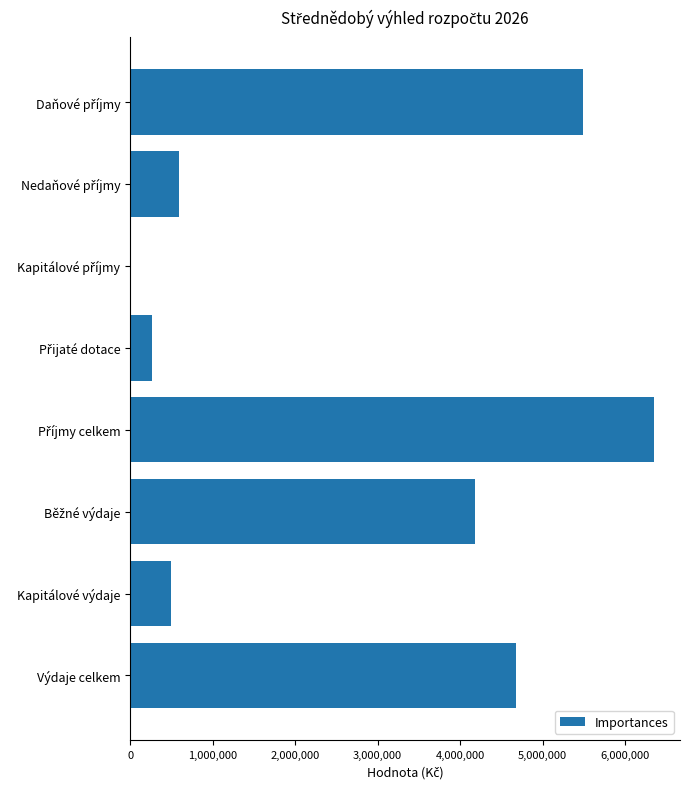

How many data points does each series have?

8